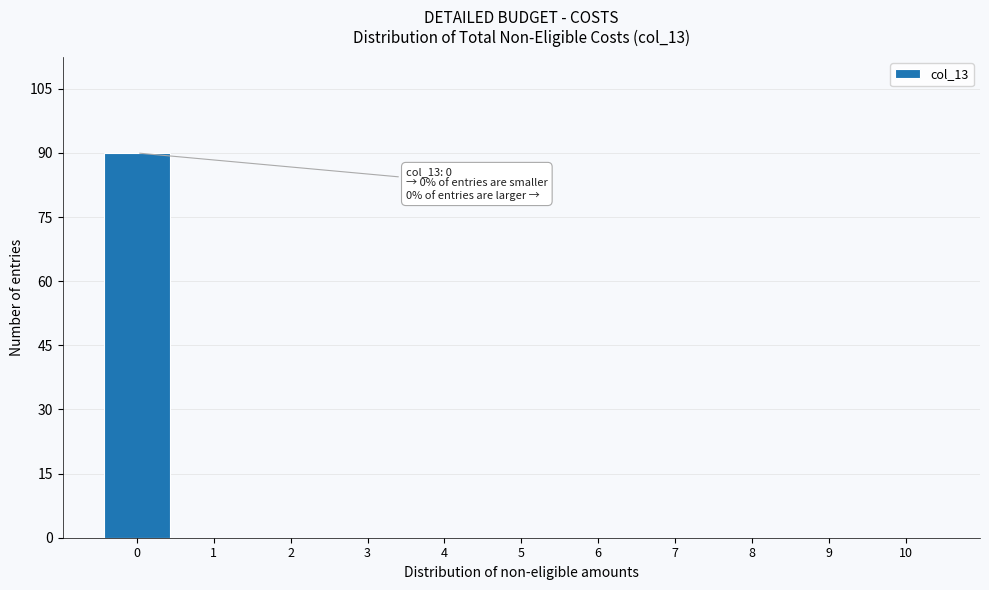

Which range on the x-axis has the tallest bar?

-0.5 to 0.5